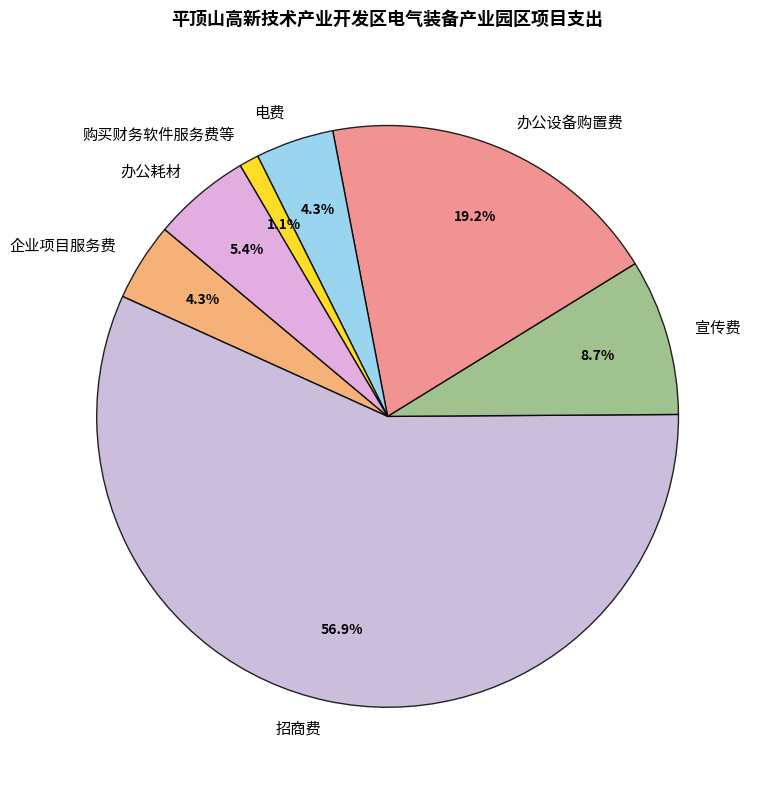

Which category has the biggest portion of the pie?

招商费